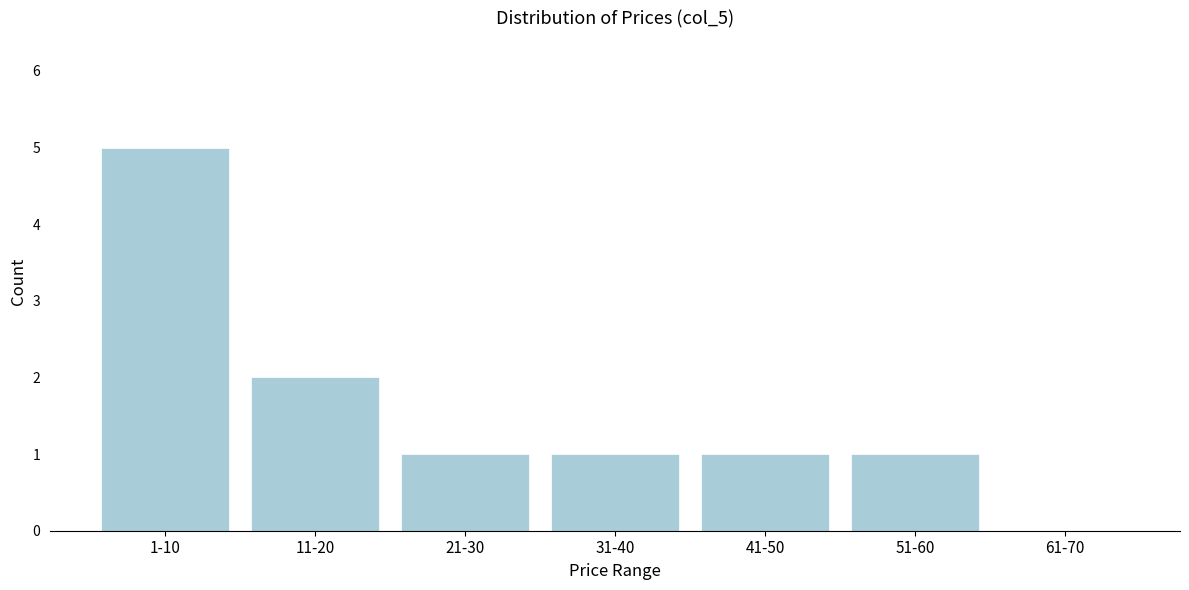

Reading left to right, transcribe all the data shown in this chart.

1-10=5	11-20=2	21-30=1	31-40=1	41-50=1	51-60=1	61-70=0